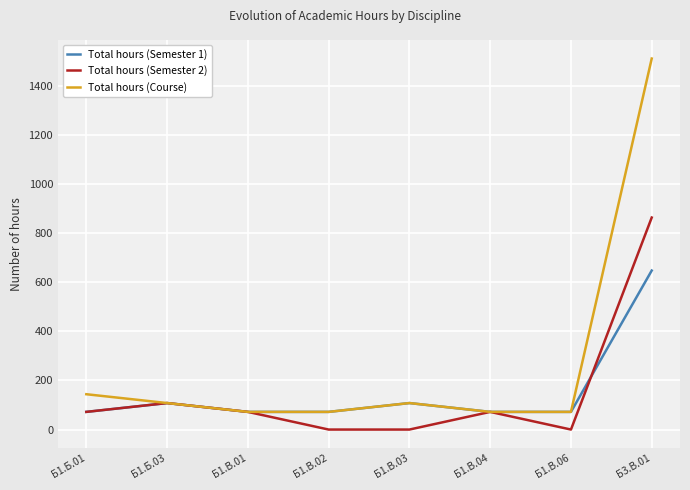

Reading left to right, extract all data points from this chart.

Total hours (Semester 1): Б1.Б.01=72	Б1.Б.03=108	Б1.В.01=72	Б1.В.02=72	Б1.В.03=108	Б1.В.04=72	Б1.В.06=72	Б3.В.01=648
Total hours (Semester 2): Б1.Б.01=72	Б1.Б.03=108	Б1.В.01=72	Б1.В.02=0	Б1.В.03=0	Б1.В.04=72	Б1.В.06=0	Б3.В.01=864
Total hours (Course): Б1.Б.01=144	Б1.Б.03=108	Б1.В.01=72	Б1.В.02=72	Б1.В.03=108	Б1.В.04=72	Б1.В.06=72	Б3.В.01=1512